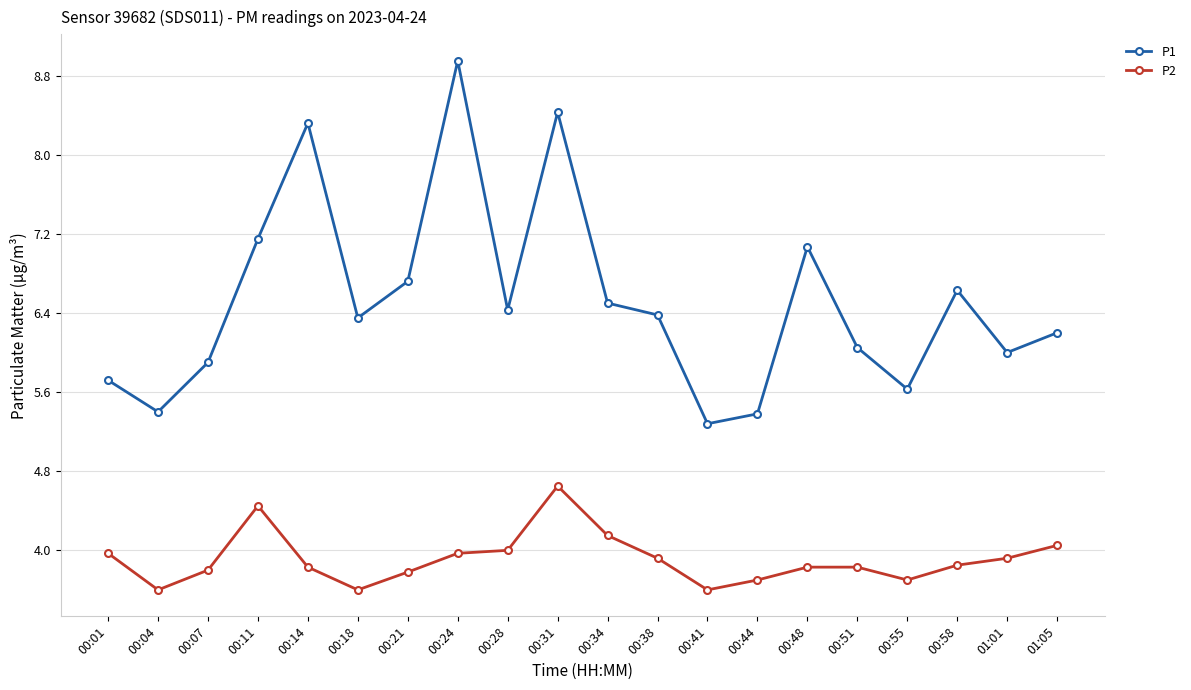

At which category does P1 reach its first local peak?

00:14